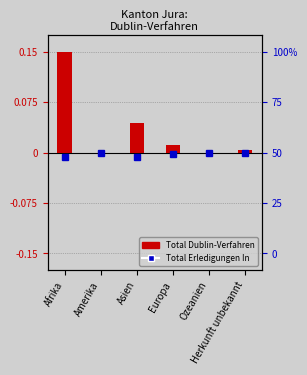

True or false: the data shows 0.0 at Europa.

True